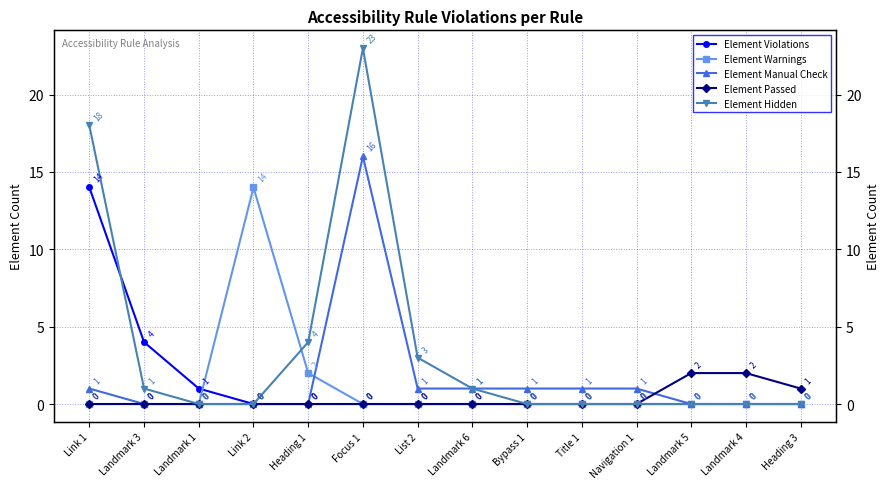

True or false: Element Manual Check and Element Warnings intersect in this chart.

True